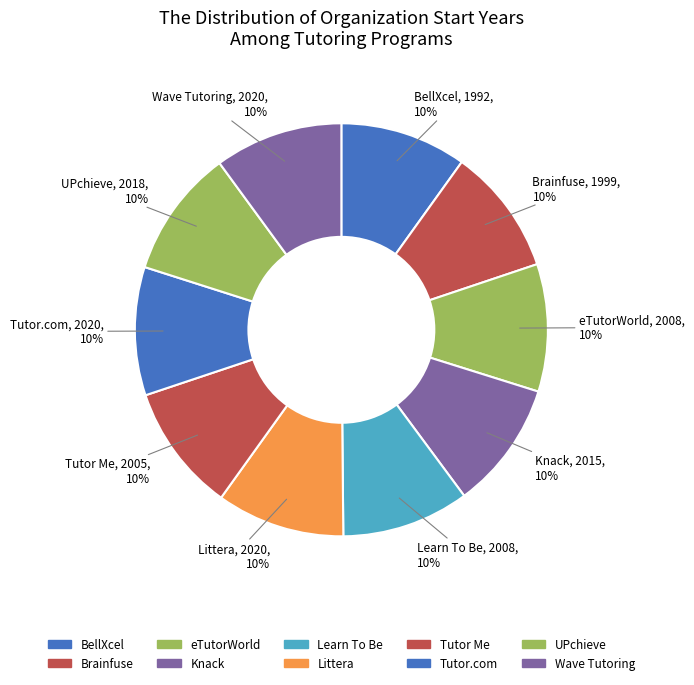

To the nearest percent, what percentage of the pie is Learn To Be?

10%